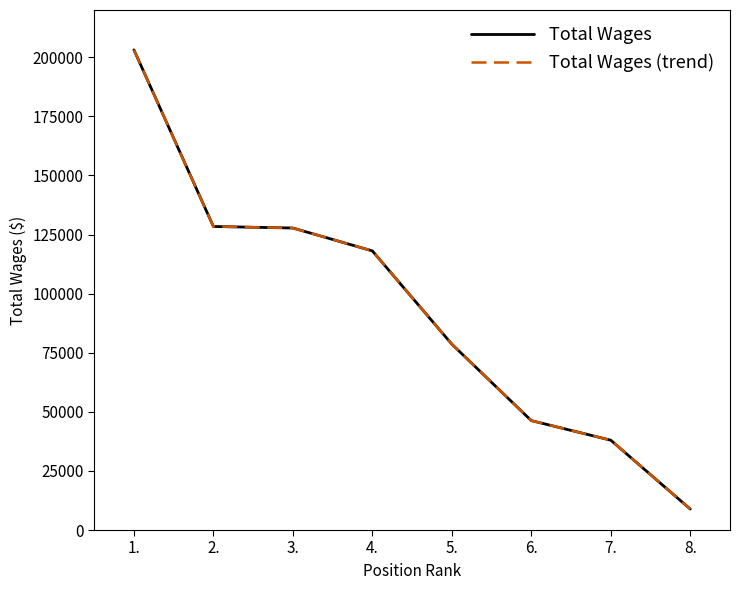

Does the chart display data point markers on the line(s)?

No